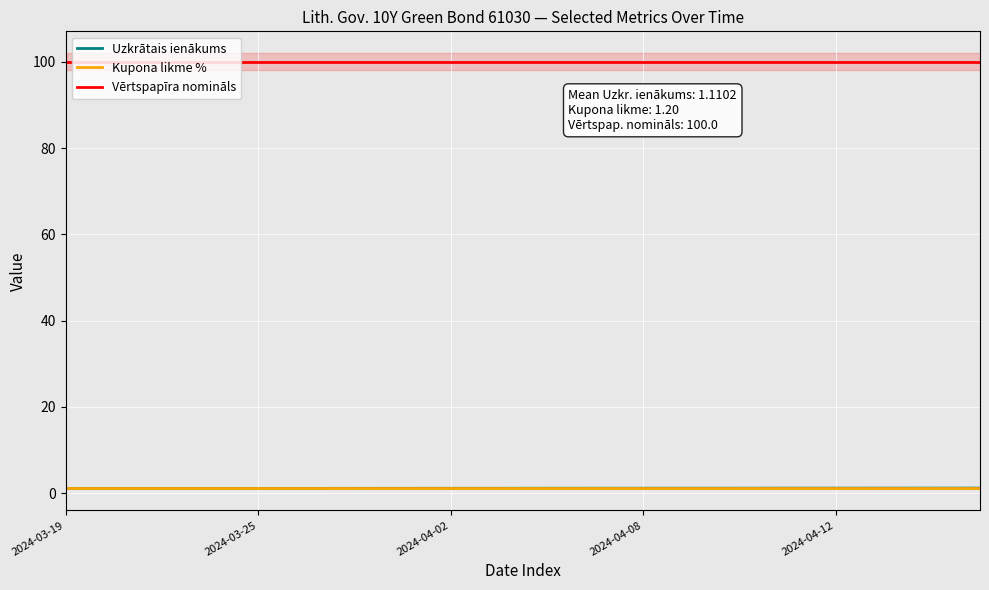

True or false: Kupona likme % and Vērtspapīra nomināls cross at least once.

False